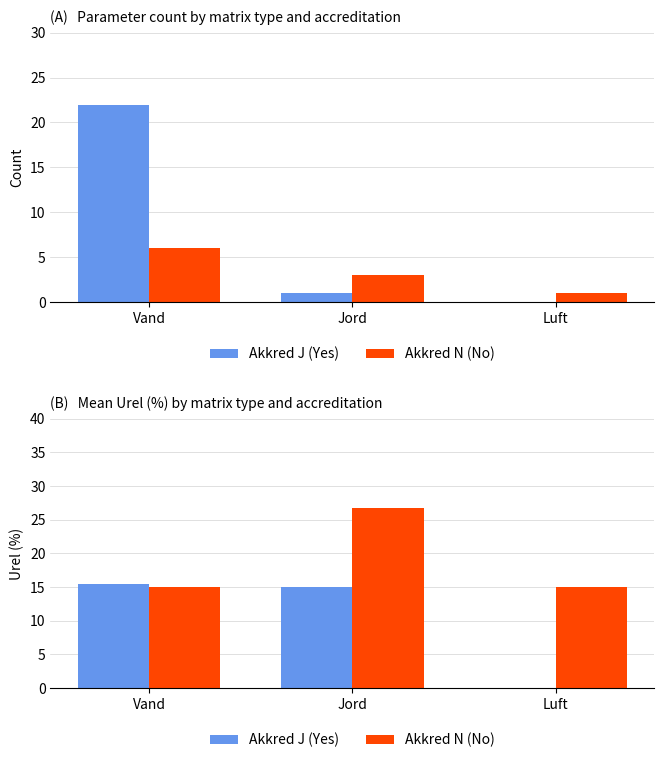

Is it true that Akkred N (No) equals 14.3 at Jord?

False